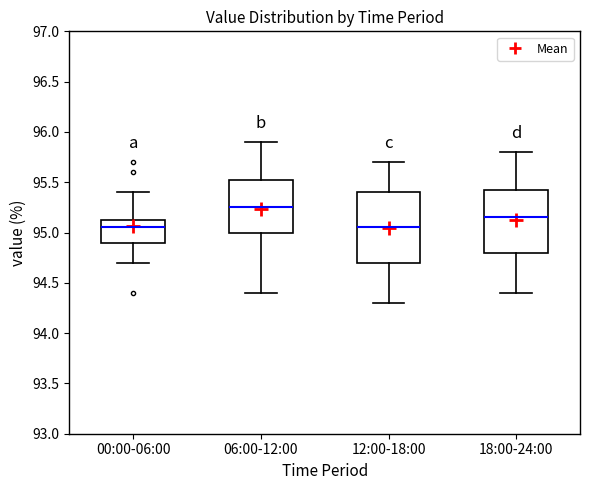

Reading left to right, transcribe this box plot: for each box, give where its median line is, the range the box spans, and where its two whiskers end, as read against the y-axis. The values are not printed on the chart, so give them approximately, as read against the axis.

00:00-06:00: median 95.05, box 94.90 to 95.15, whiskers 94.70 to 95.40
06:00-12:00: median 95.25, box 95.00 to 95.55, whiskers 94.40 to 95.90
12:00-18:00: median 95.05, box 94.70 to 95.40, whiskers 94.30 to 95.70
18:00-24:00: median 95.15, box 94.80 to 95.45, whiskers 94.40 to 95.80